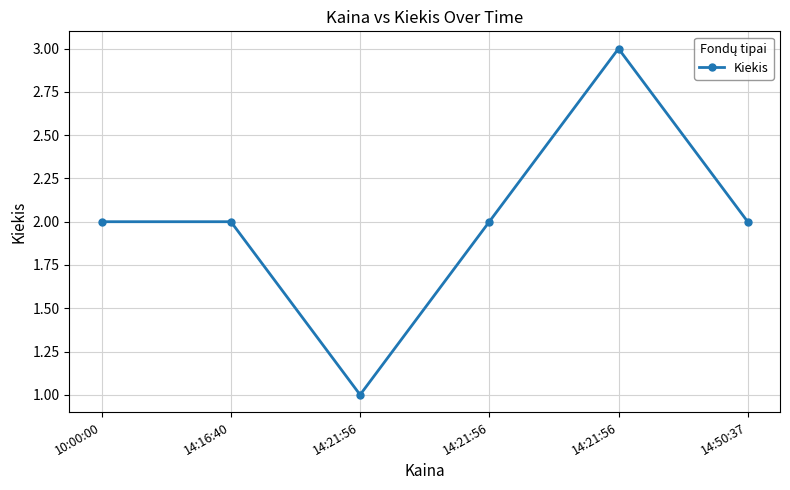

Reading left to right, extract all data points from this chart.

10:00:00=2	14:16:40=2	14:21:56=1	14:21:56=2	14:21:56=3	14:50:37=2